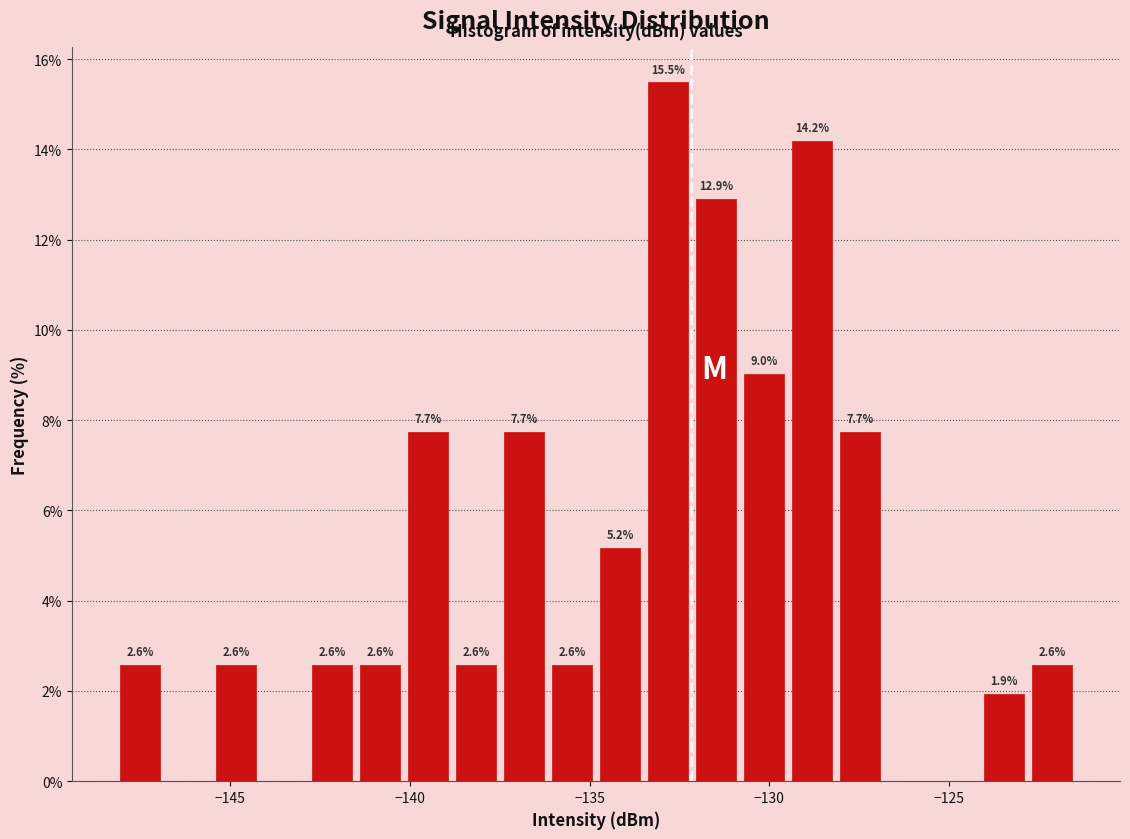

Around what value on the x-axis is the tallest bar? Give the approximate position of its centre, as read against the axis.

-133.0